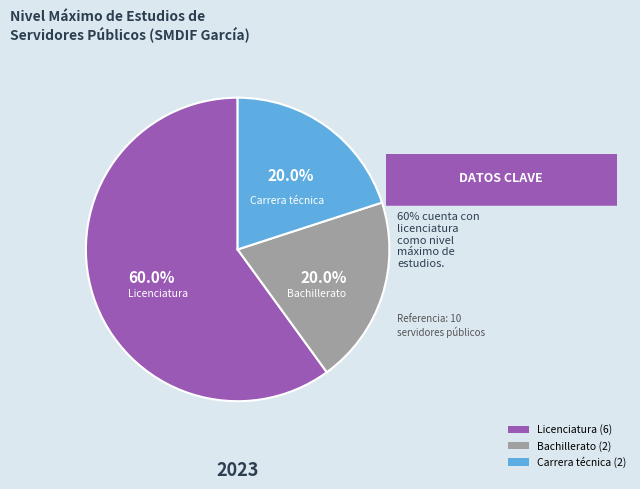

Do Licenciatura and Bachillerato together represent more than half of the pie?

Yes